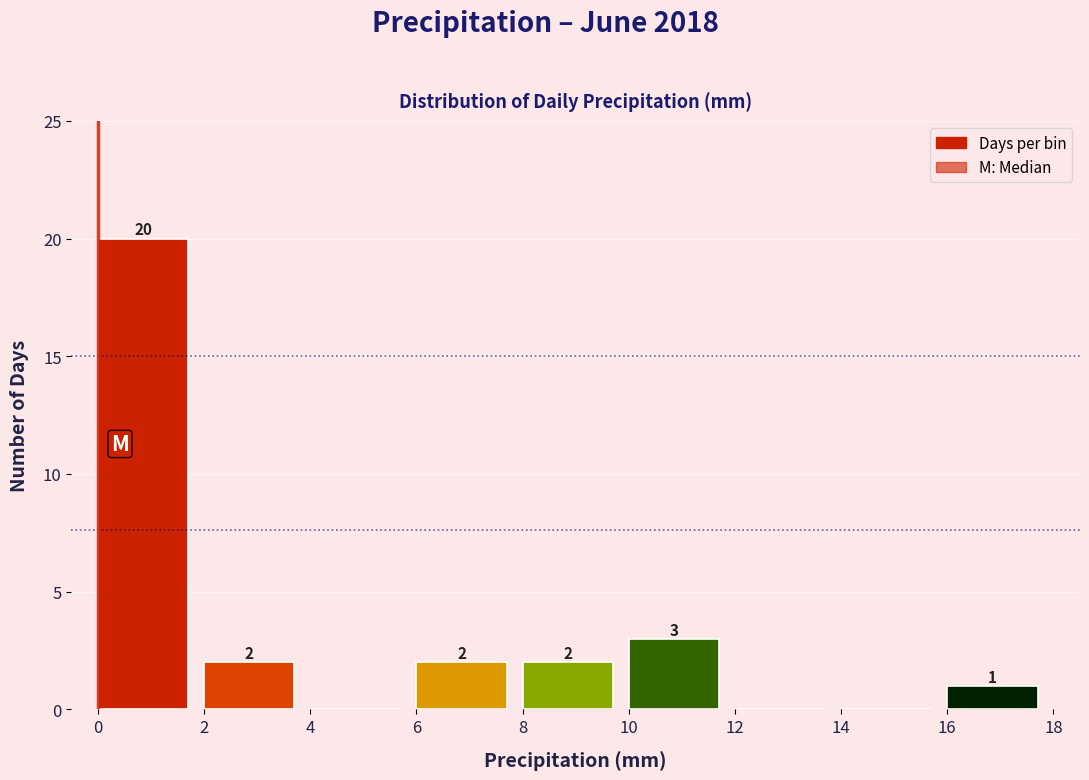

Which range on the x-axis has the tallest bar?

0 to 2